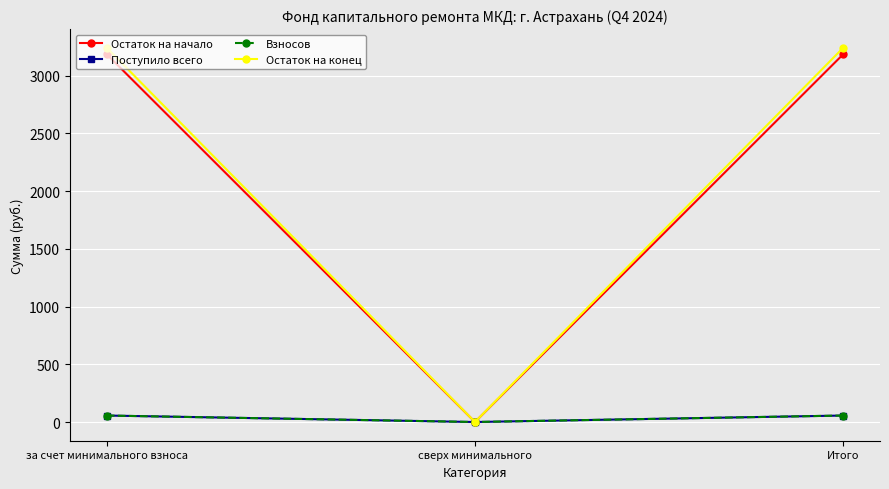

Between за счет минимального взноса and сверх минимального, which series saw the biggest shift?

Остаток на конец